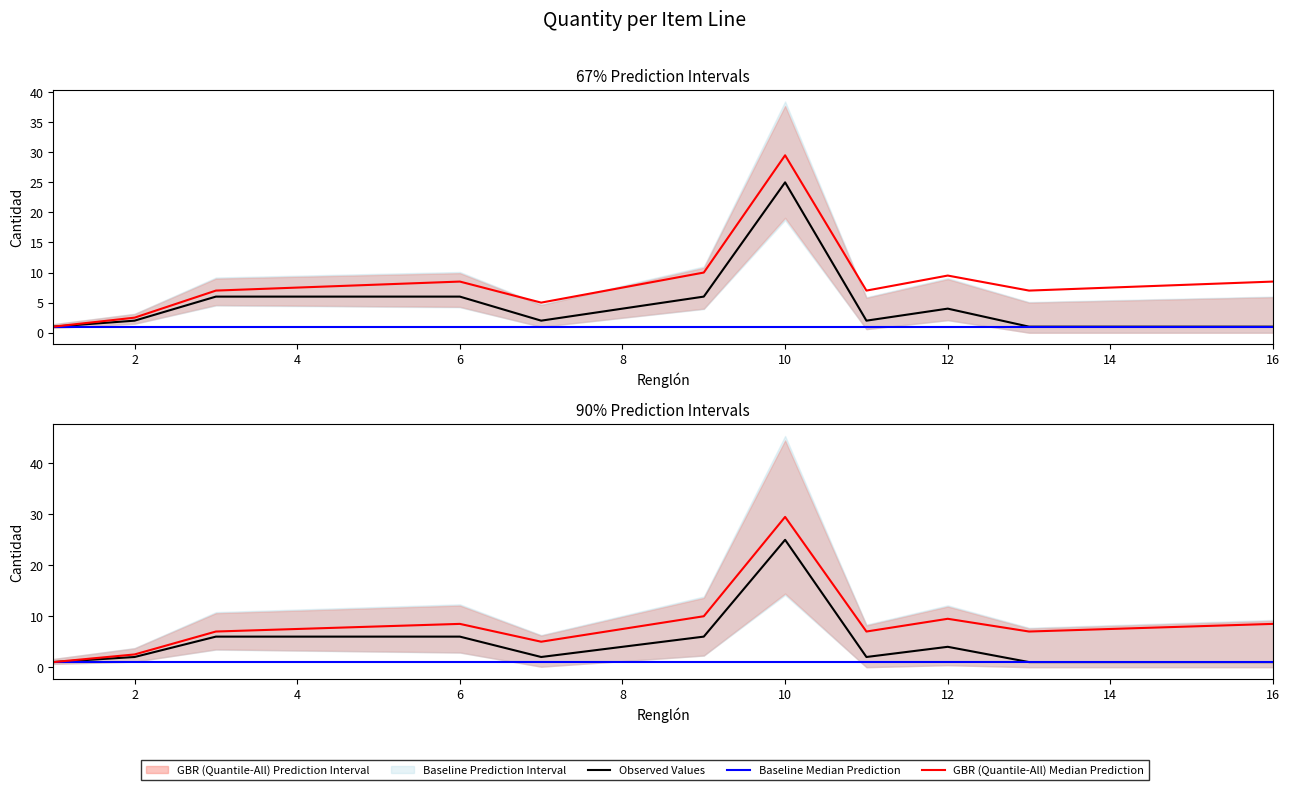

Is this an area chart (filled region under the line)?

No